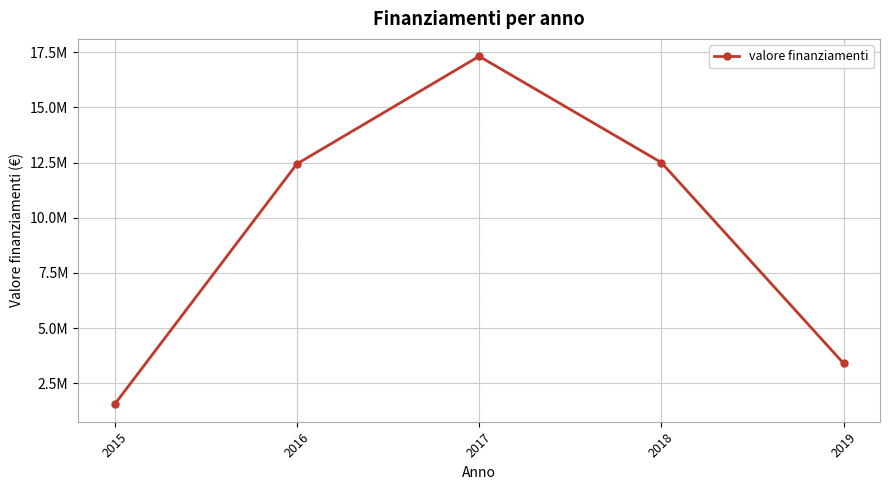

Reading left to right, list all the values displayed in this chart.

2015=1540000	2016=12440629	2017=17320102	2018=12503550	2019=3398718